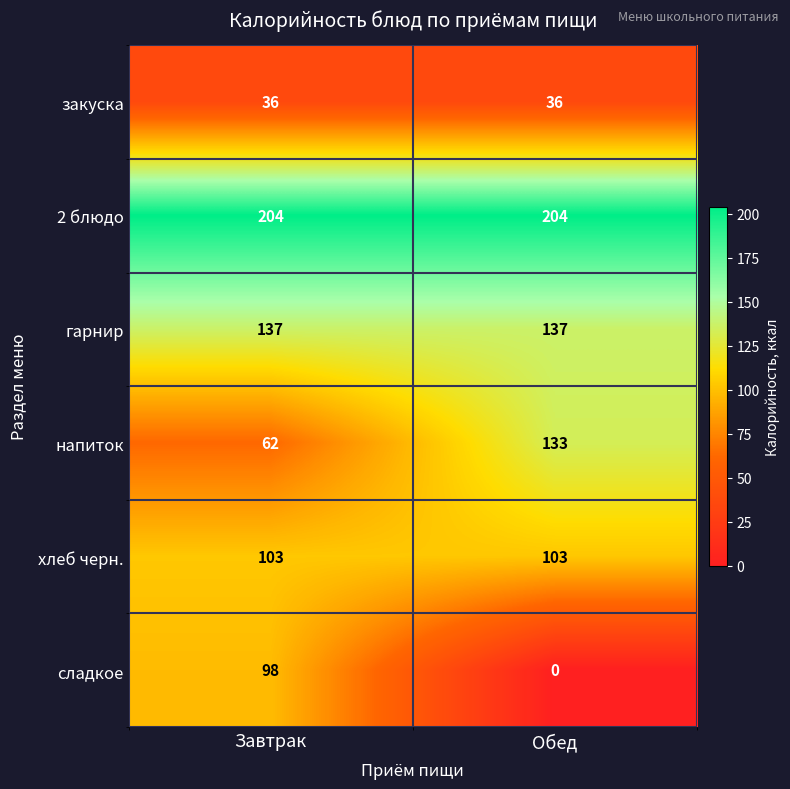

At which category is the sum across all series the highest?

Завтрак